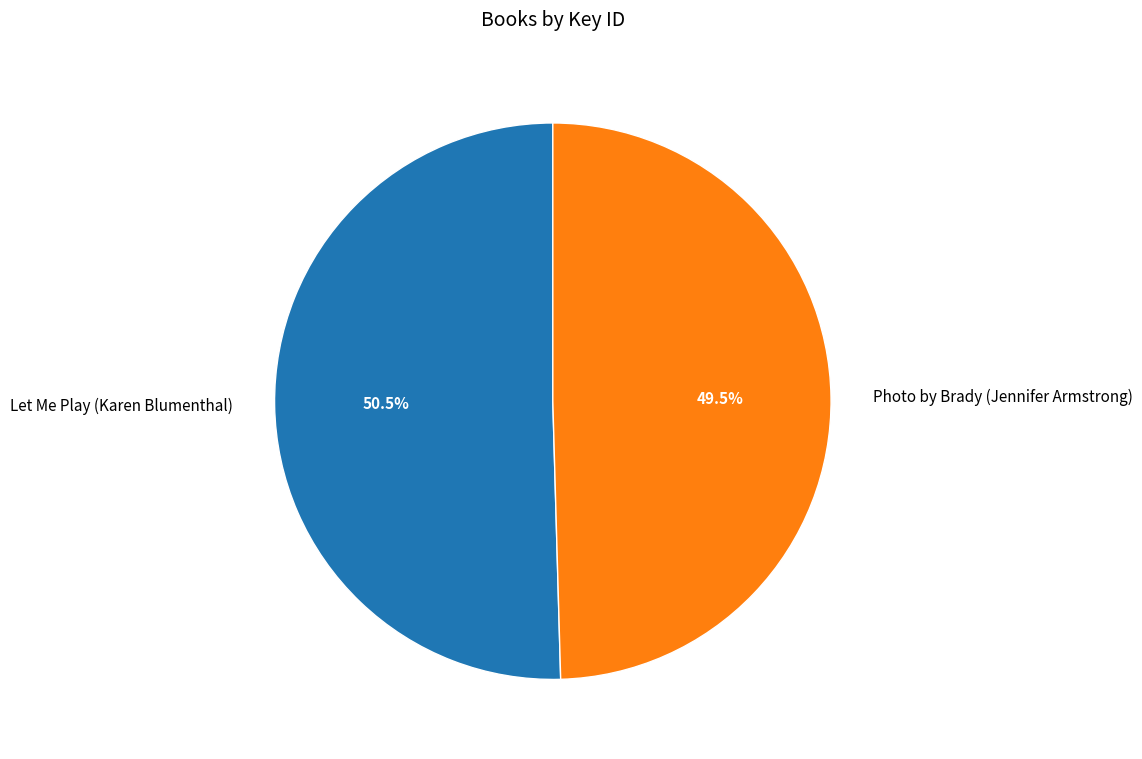

Is Photo by Brady (Jennifer Armstrong) the majority of the pie?

No